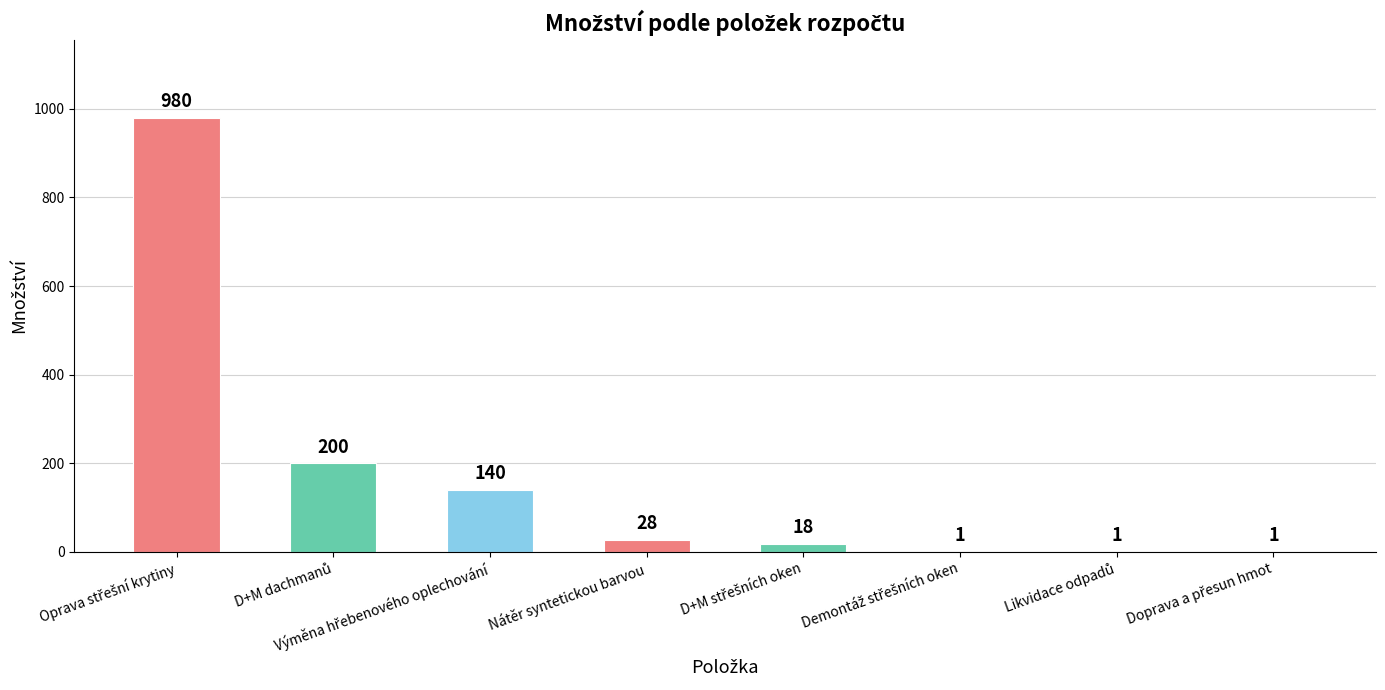

What is the maximum value shown in the chart?

980